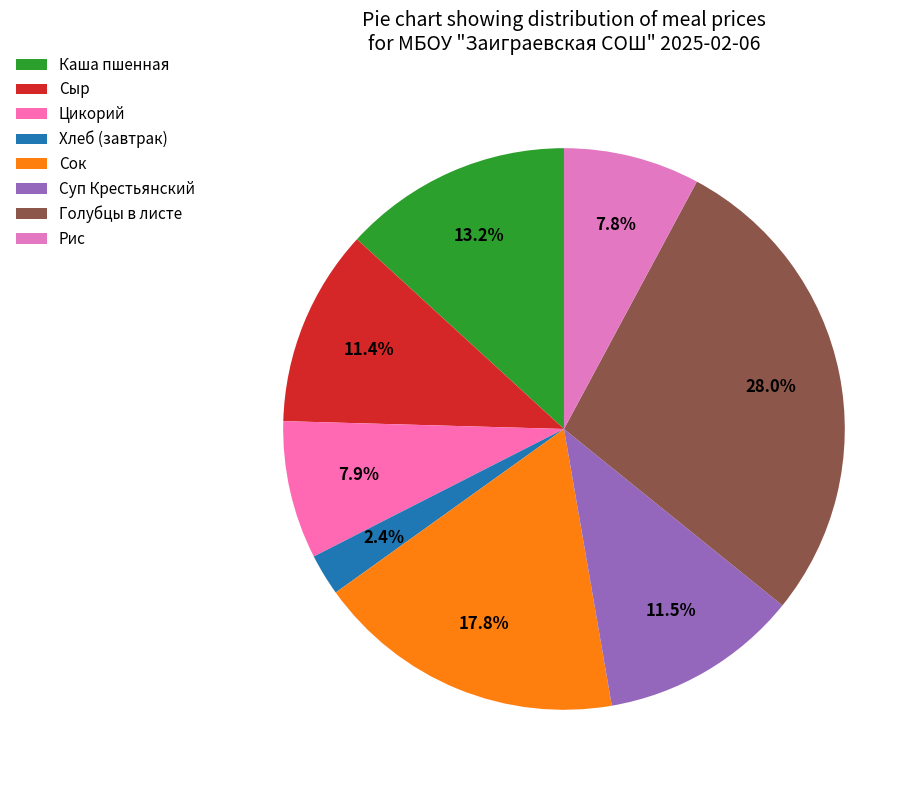

To the nearest percent, what portion does Каша пшенная represent?

13%